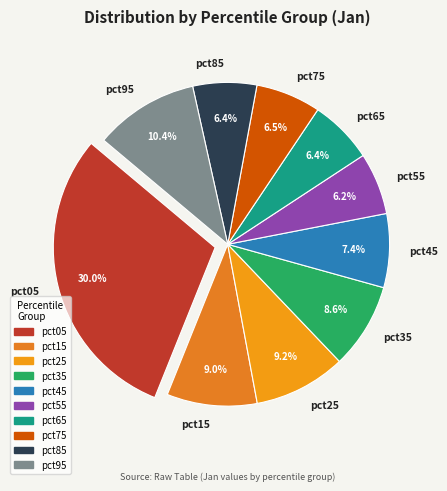

Which category has the biggest portion of the pie?

pct05